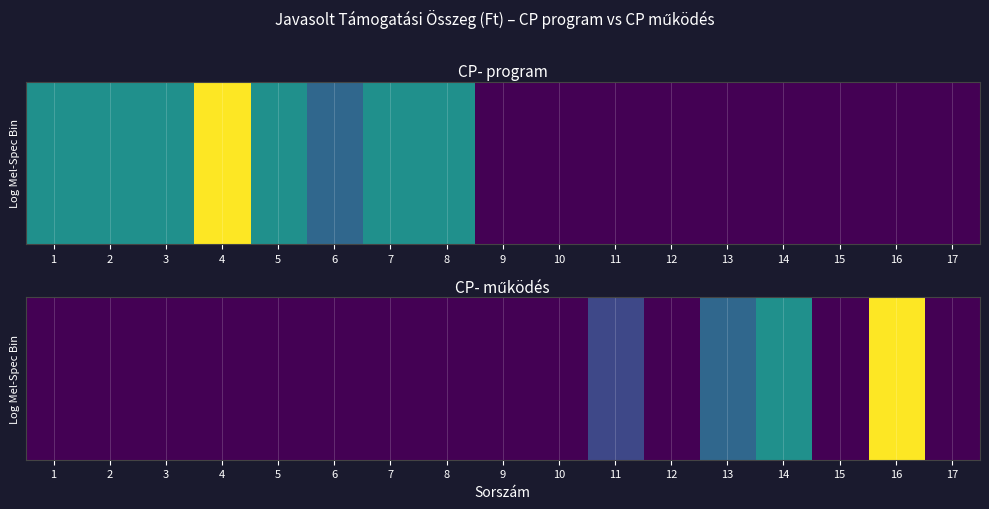

At which category is the sum across all series the highest?

16